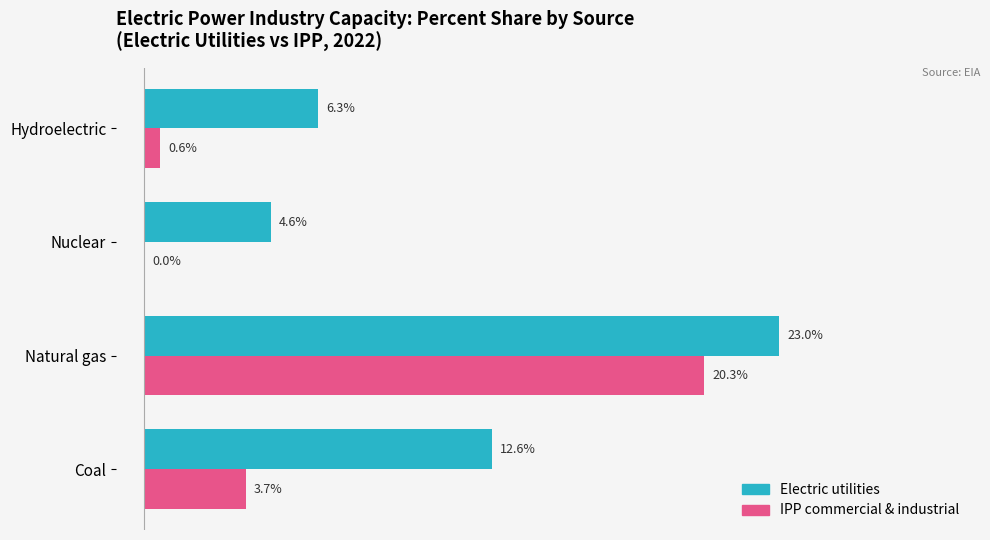

At which category is the sum across all series the highest?

Natural gas